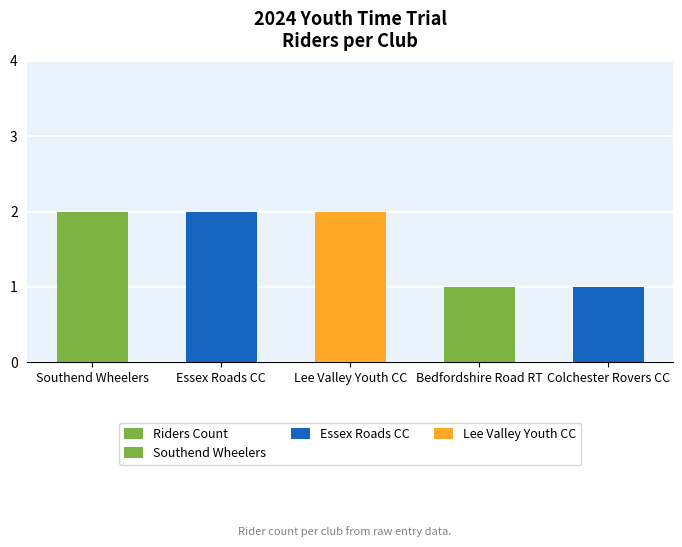

How many values are between 1 and 2?

5